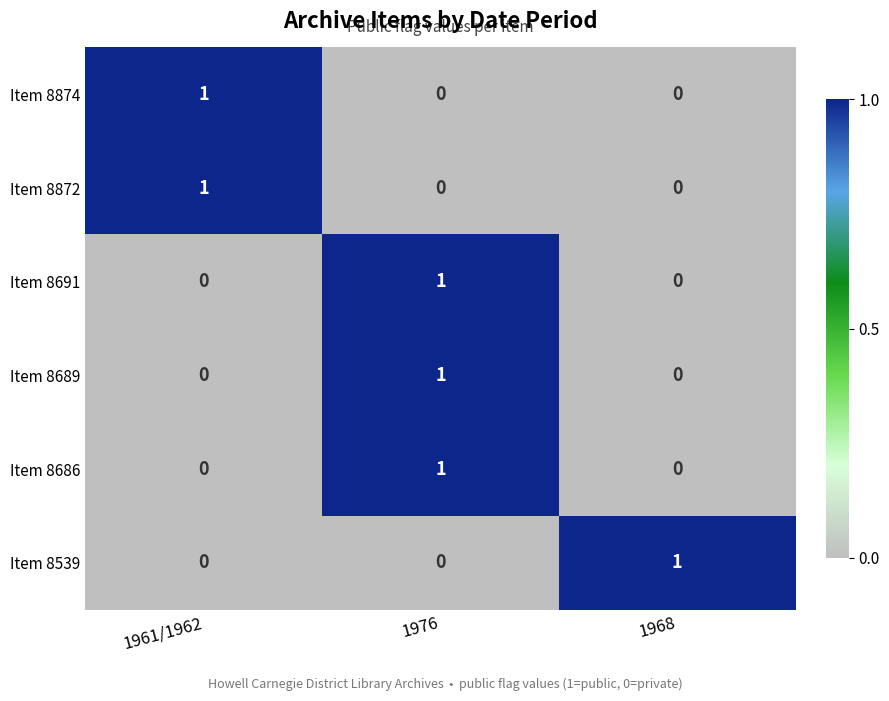

The Item 8872 series shows 0 at 1976. True or false?

True